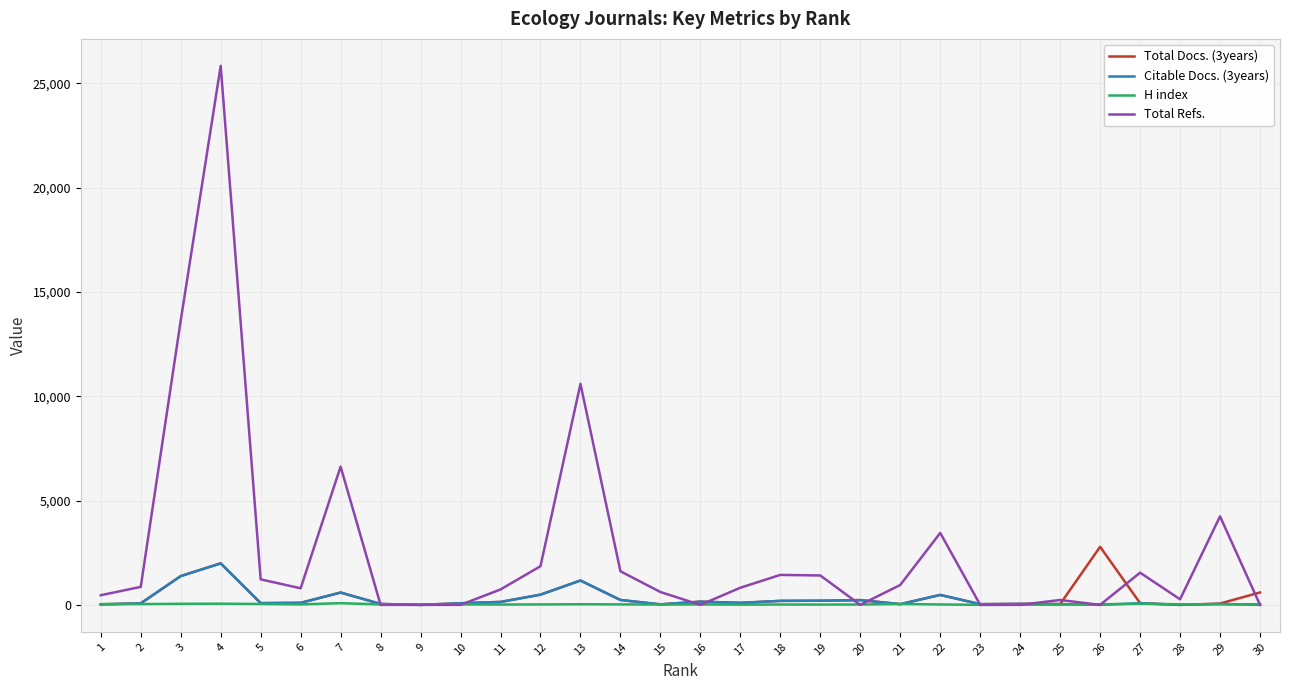

Which series has the widest spread of values?

Total Refs.